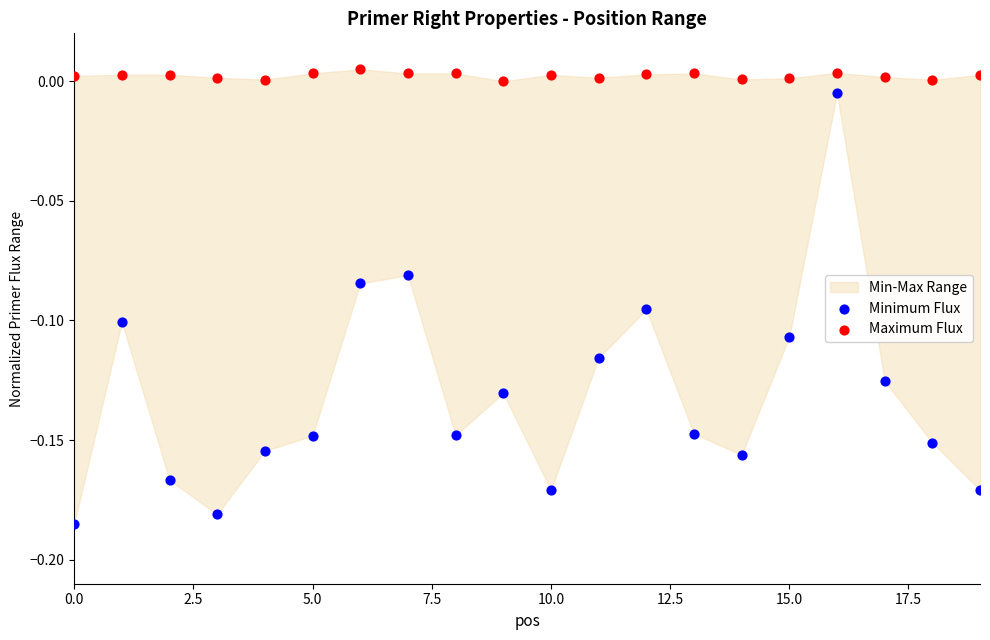

Which series reaches the maximum Y coordinate?

Maximum Flux